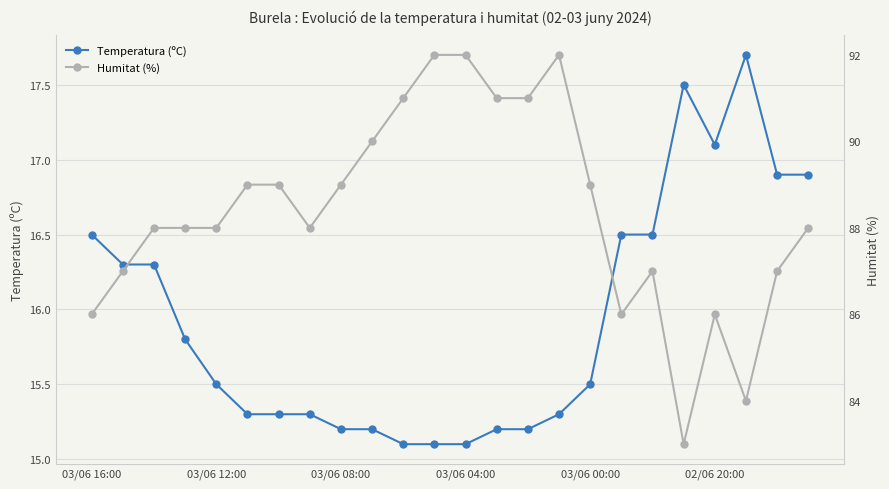

What is the average value of the Temperatura (ºC) series?

15.9